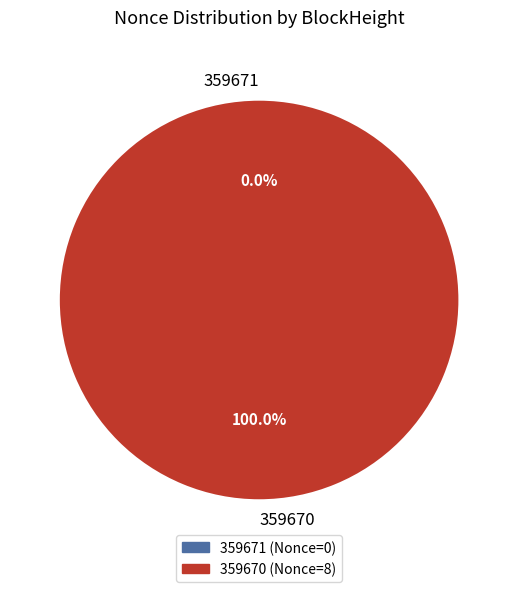

Rank the categories by value from highest to lowest.

359670, 359671